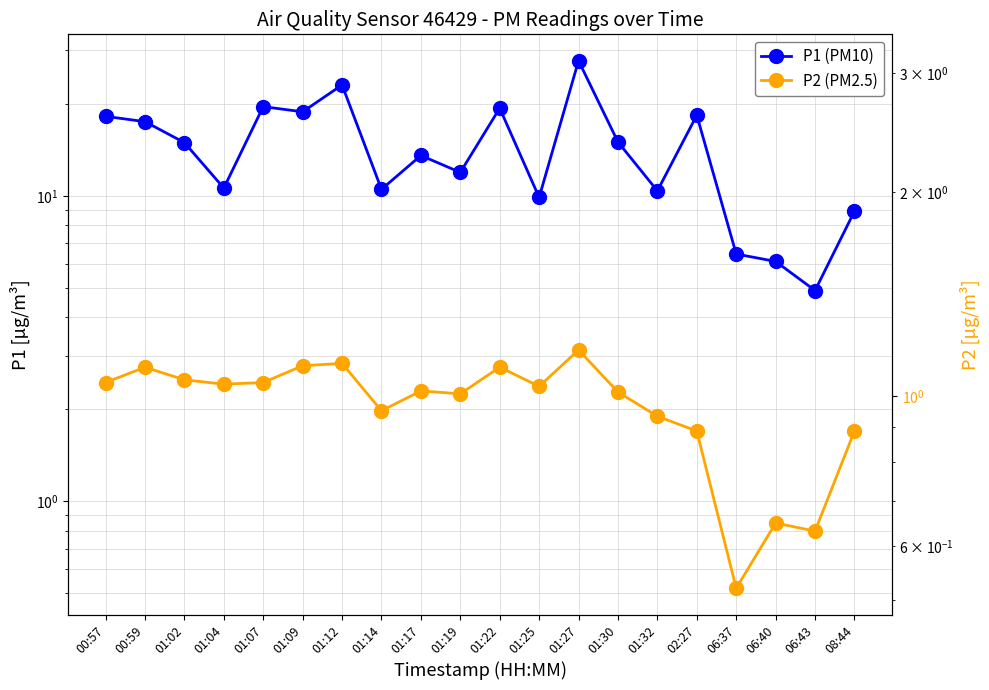

The P1 (PM10) series shows 15.9 at 01:04. True or false?

False